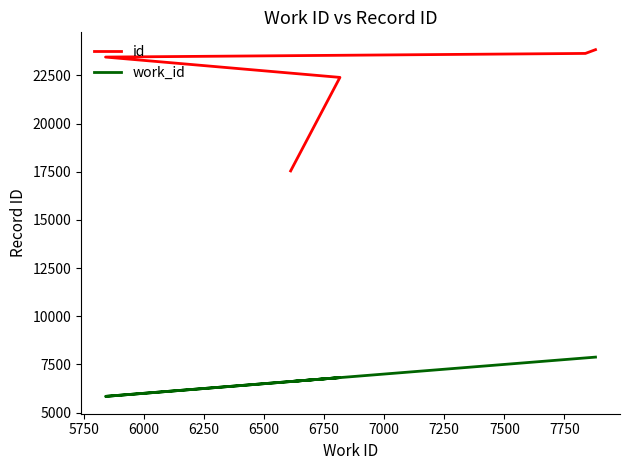

How many data points in id are above 23449?

2